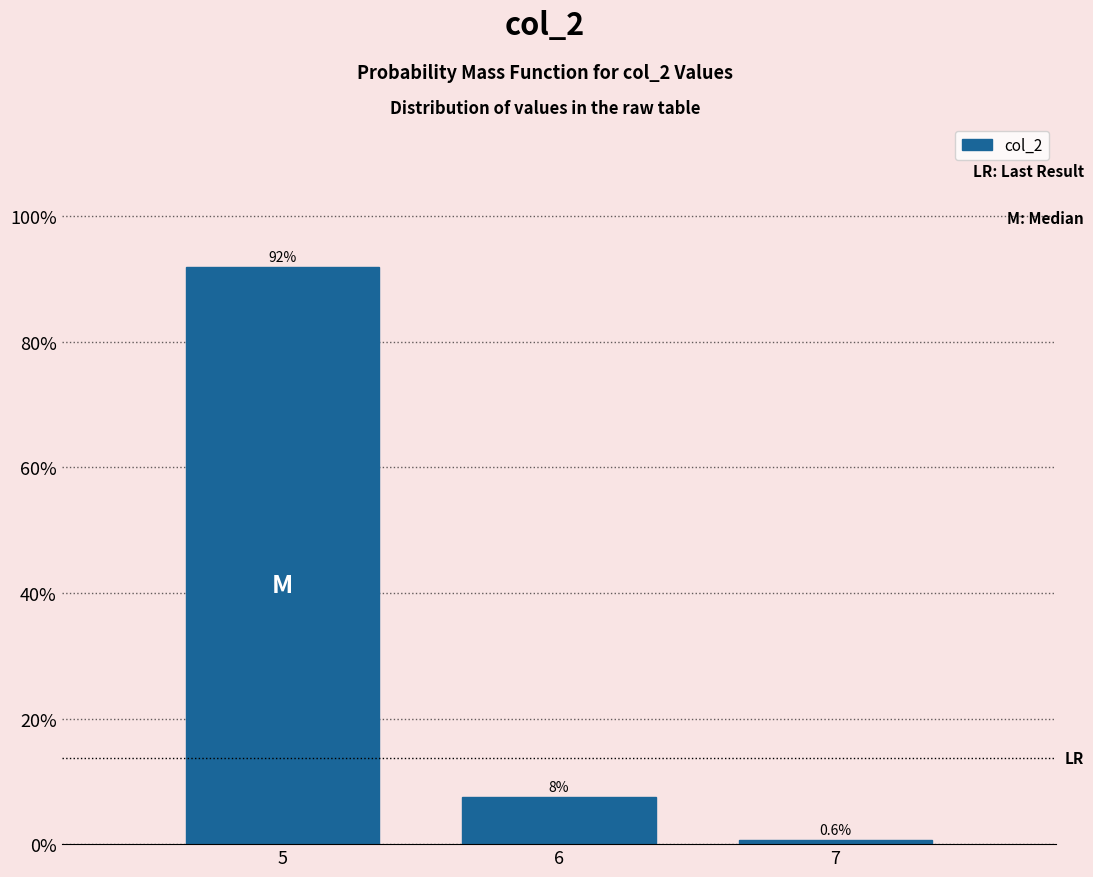

Reading left to right, what are all the values shown in this chart?

91.9	7.5	0.6